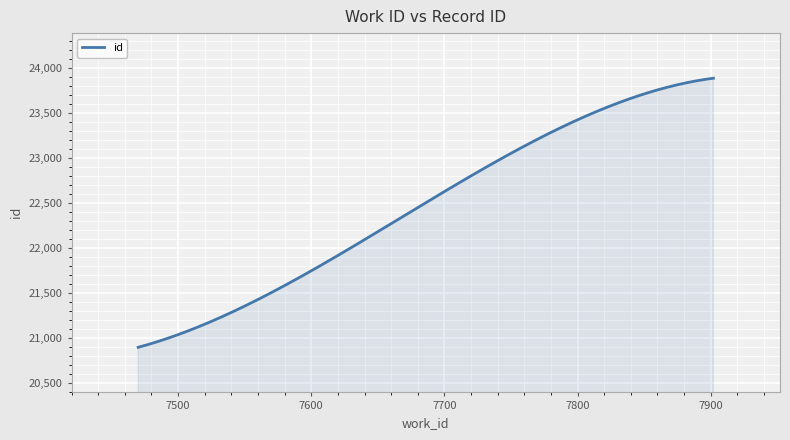

What is the greatest value displayed?

23884.0